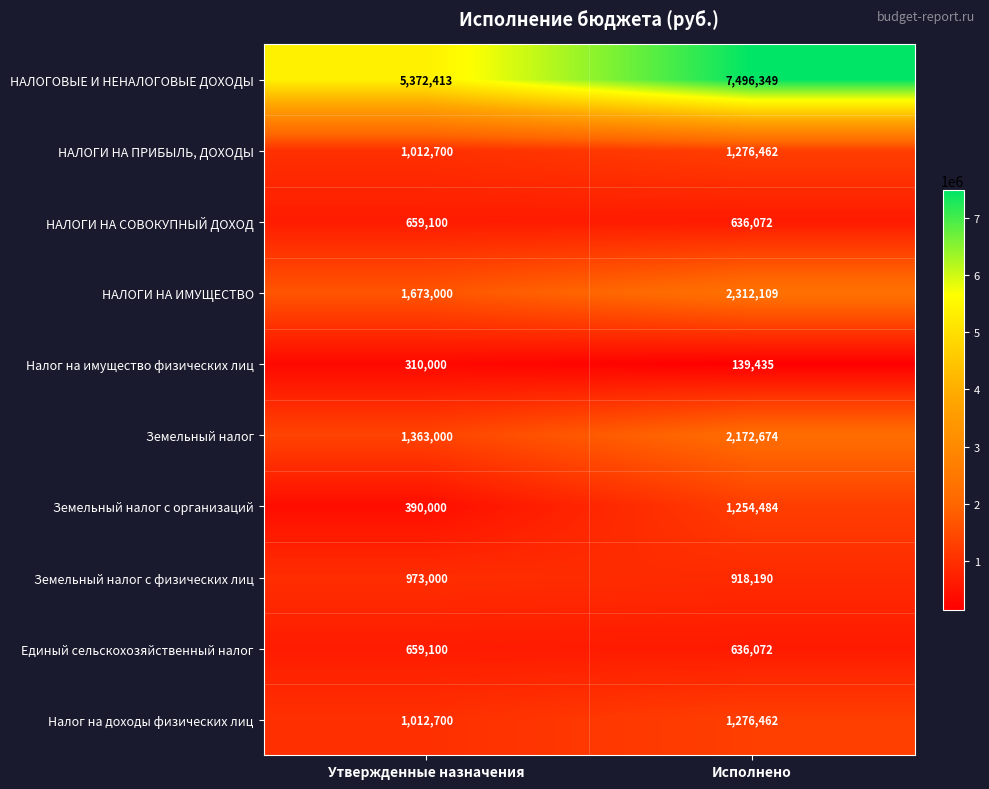

Reading right to left, what are all the values shown in this chart?

НАЛОГОВЫЕ И НЕНАЛОГОВЫЕ ДОХОДЫ: Исполнено=7496349	Утвержденные назначения=5372413
НАЛОГИ НА ПРИБЫЛЬ, ДОХОДЫ: Исполнено=1276462	Утвержденные назначения=1012700
НАЛОГИ НА СОВОКУПНЫЙ ДОХОД: Исполнено=636072	Утвержденные назначения=659100
НАЛОГИ НА ИМУЩЕСТВО: Исполнено=2312109	Утвержденные назначения=1673000
Налог на имущество физических лиц: Исполнено=139435	Утвержденные назначения=310000
Земельный налог: Исполнено=2172674	Утвержденные назначения=1363000
Земельный налог с организаций: Исполнено=1254484	Утвержденные назначения=390000
Земельный налог с физических лиц: Исполнено=918190	Утвержденные назначения=973000
Единый сельскохозяйственный налог: Исполнено=636072	Утвержденные назначения=659100
Налог на доходы физических лиц: Исполнено=1276462	Утвержденные назначения=1012700